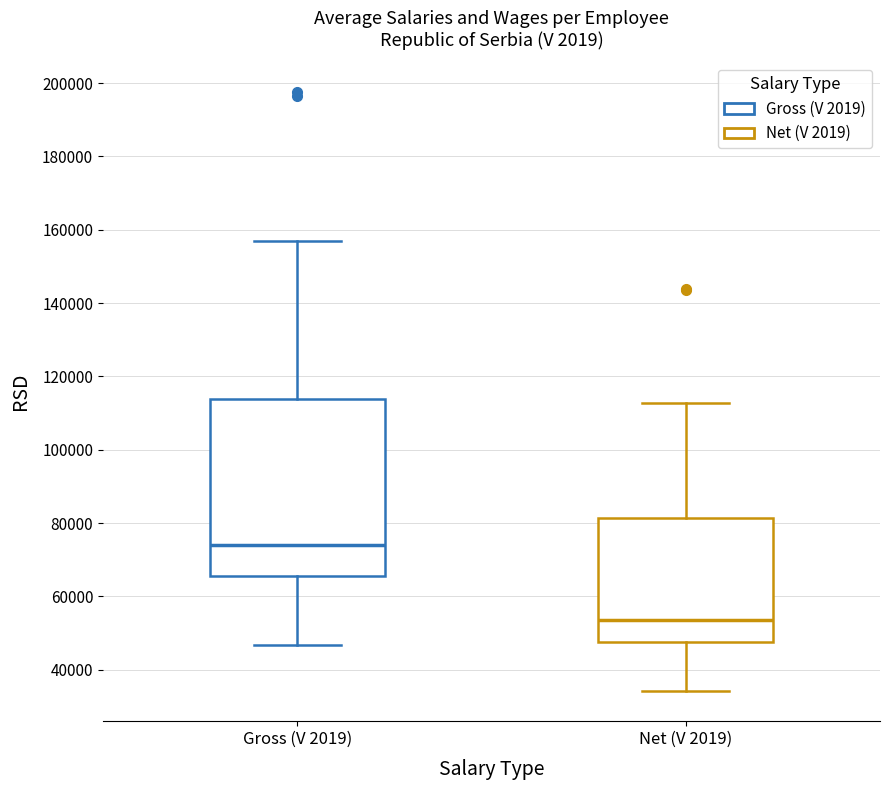

Which box has the highest median line?

Gross (V 2019)